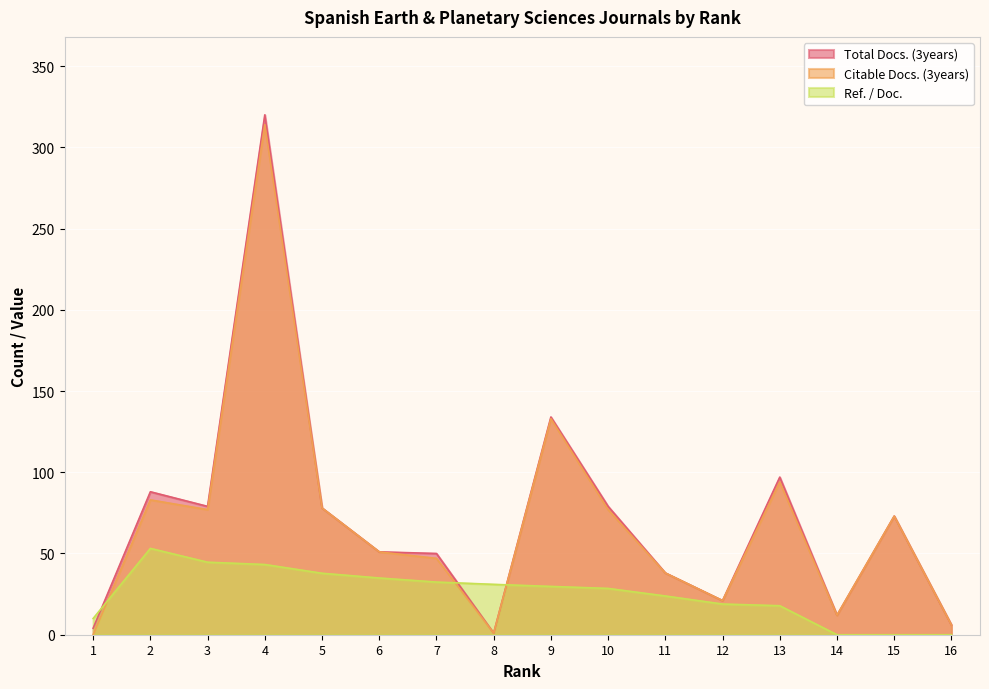

True or false: Citable Docs. (3years) and Total Docs. (3years) intersect in this chart.

False